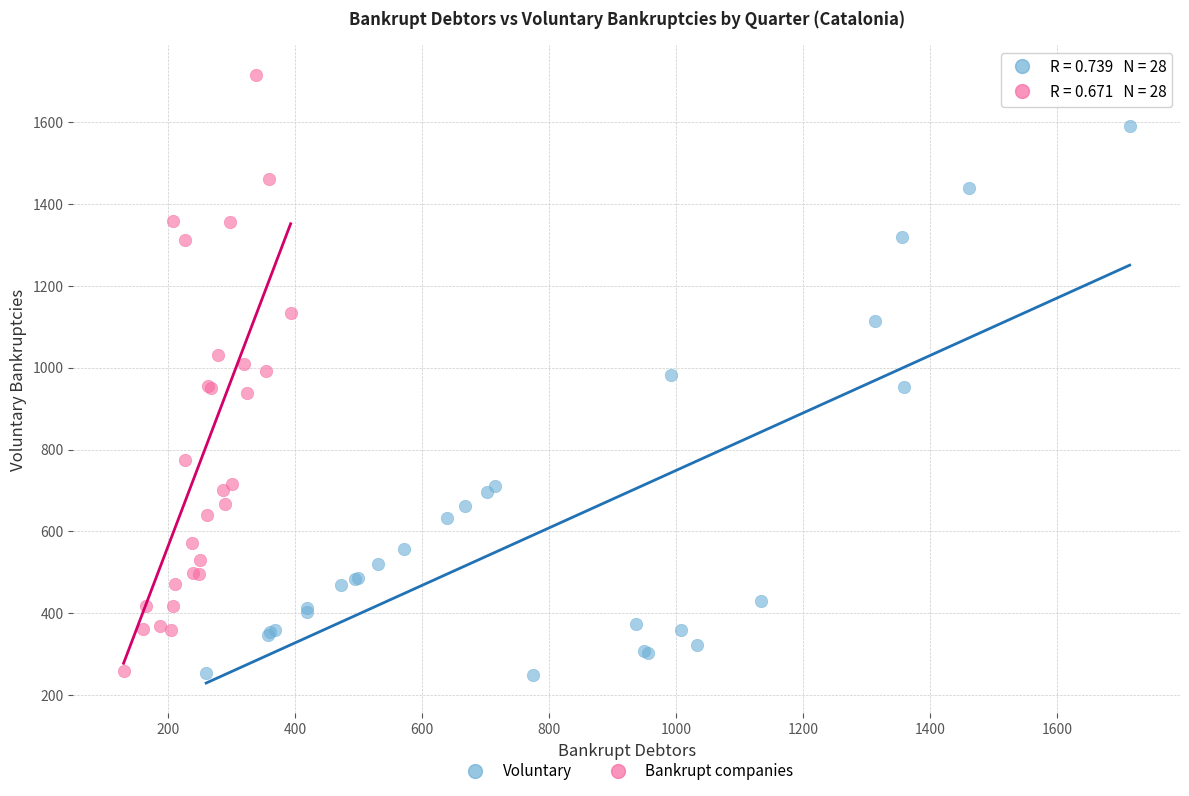

Which series contains the highest Y value?

Bankrupt companies